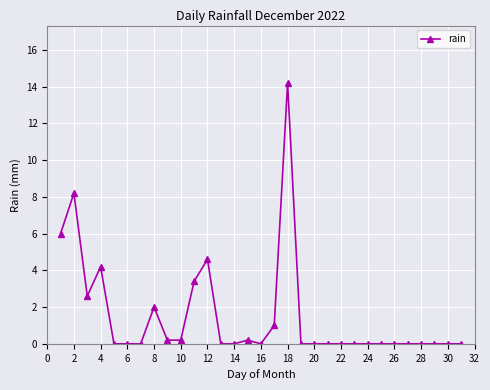

Reading right to left, list all the values displayed in this chart.

0.0	0.0	0.0	0.0	0.0	0.0	0.0	0.0	0.0	0.0	0.0	0.0	0.0	14.2	1.0	0.0	0.2	0.0	0.0	4.6	3.4	0.2	0.2	2.0	0.0	0.0	0.0	4.2	2.6	8.2	6.0